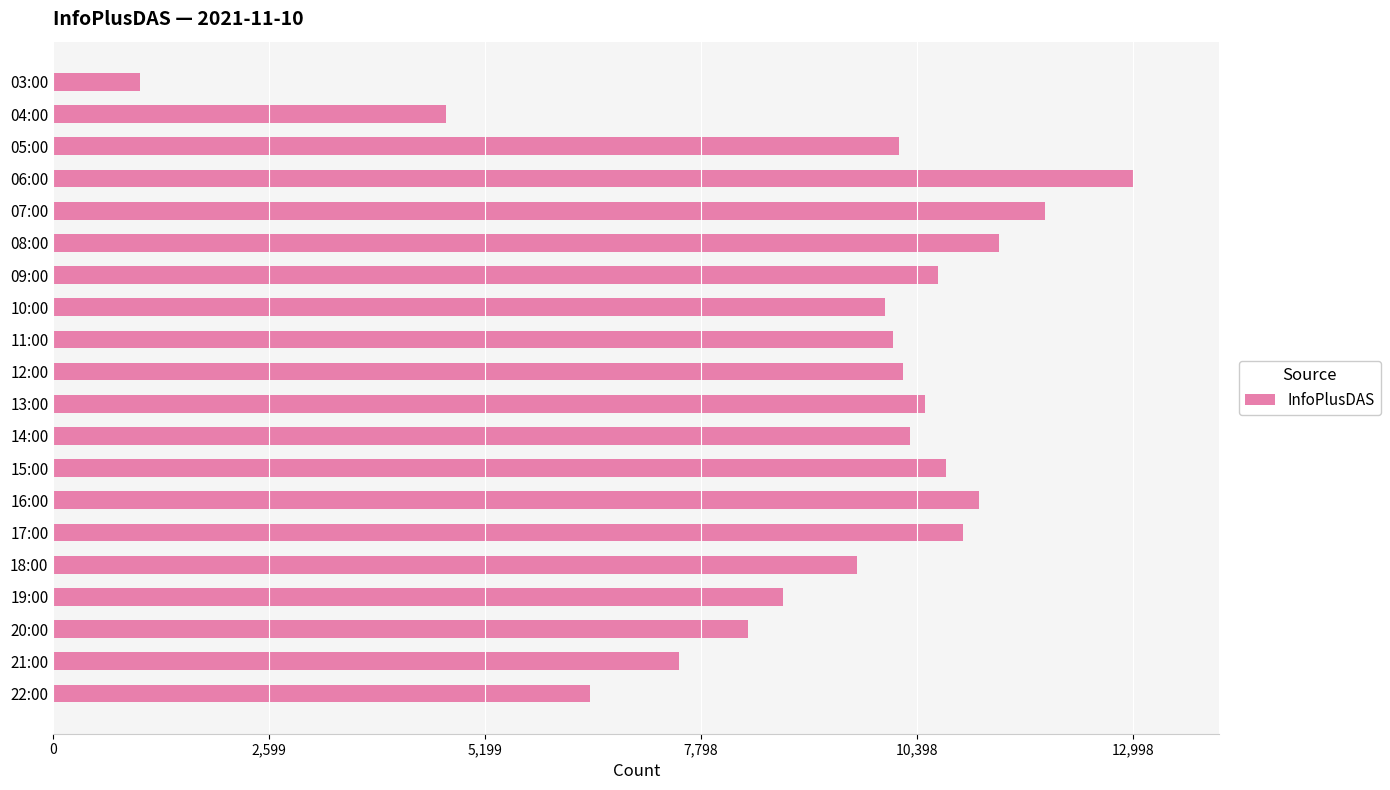

What is the value of the 17th bar from the top?

8787